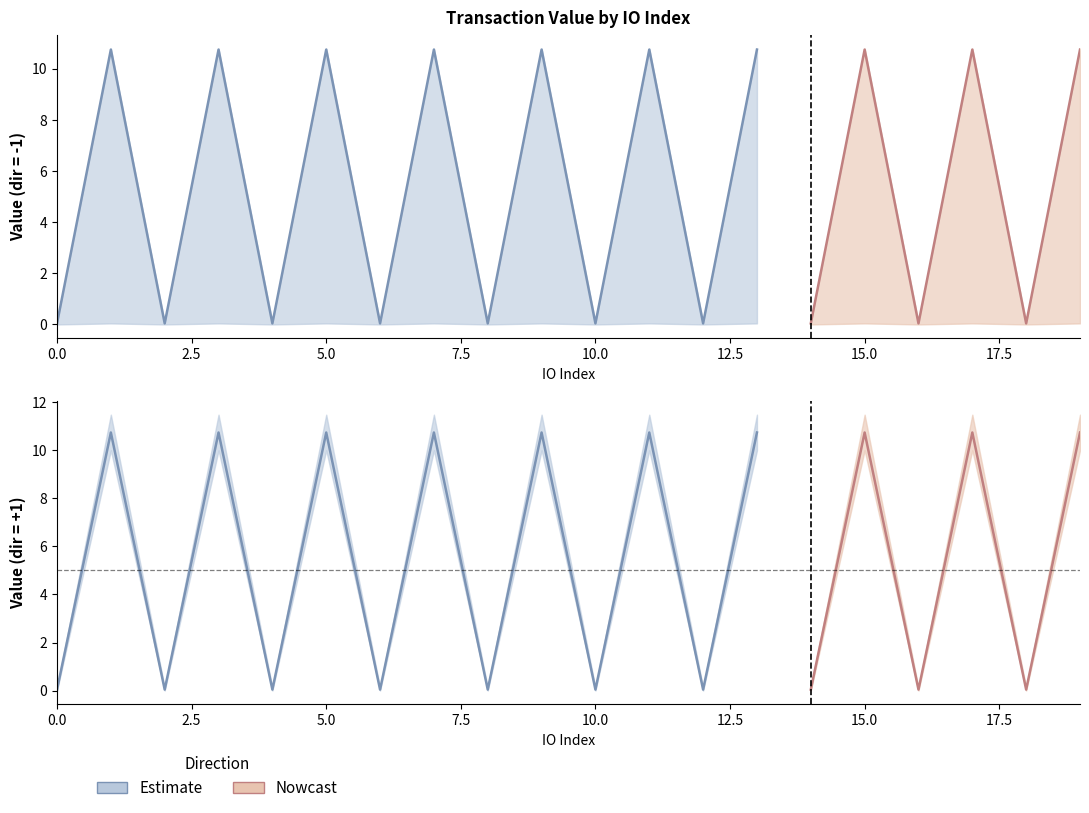

At how many categories does at least one series exceed 8?

10